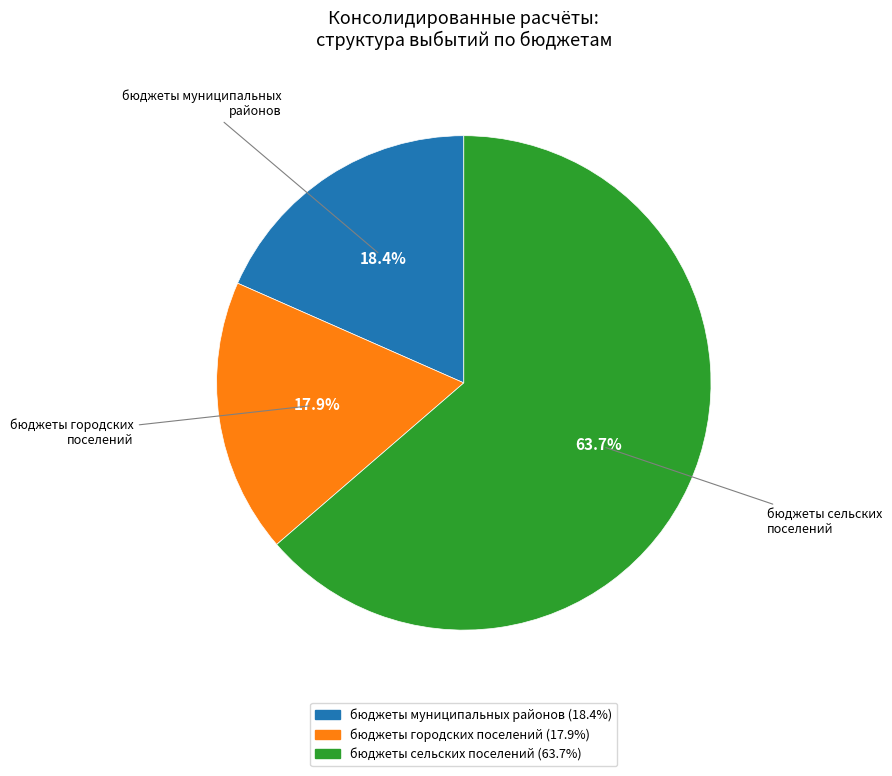

Is there a majority slice in this chart?

Yes